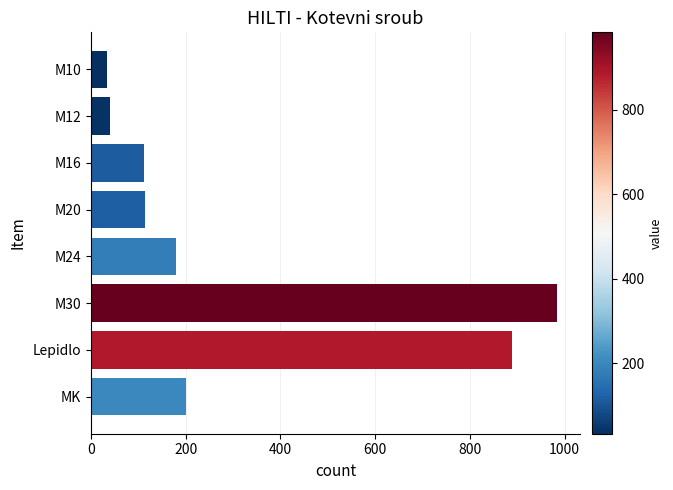

What is the ratio of the value at M20 to the value at M12?

2.9